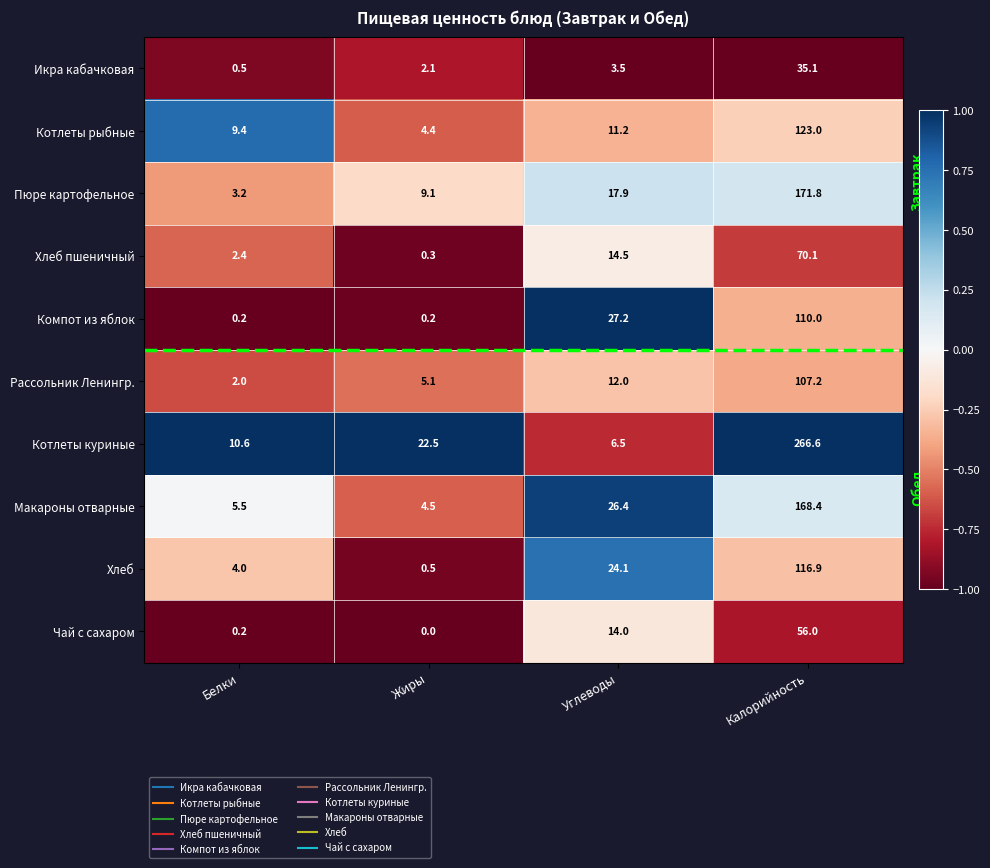

What is the minimum value for Хлеб пшеничный?

0.3